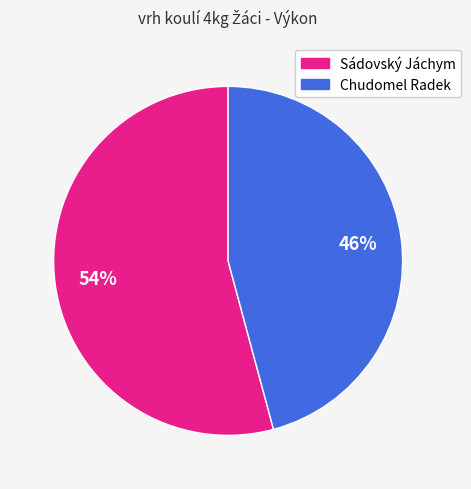

Which has a higher value, Sádovský Jáchym or Chudomel Radek?

Sádovský Jáchym